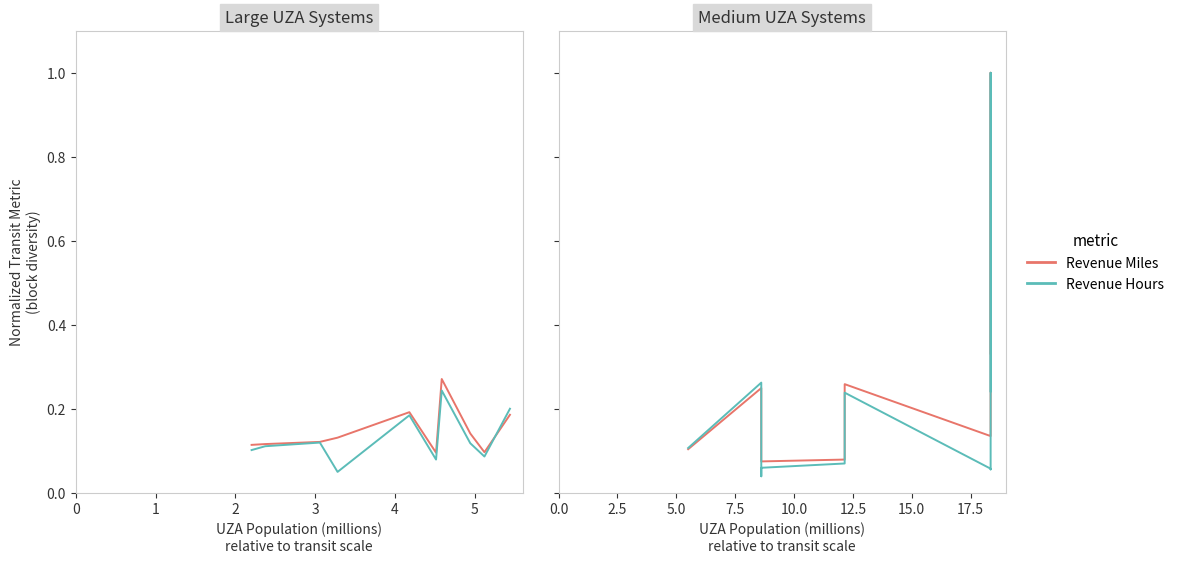

Is it true that Revenue Miles equals 0.1 at 9?

False